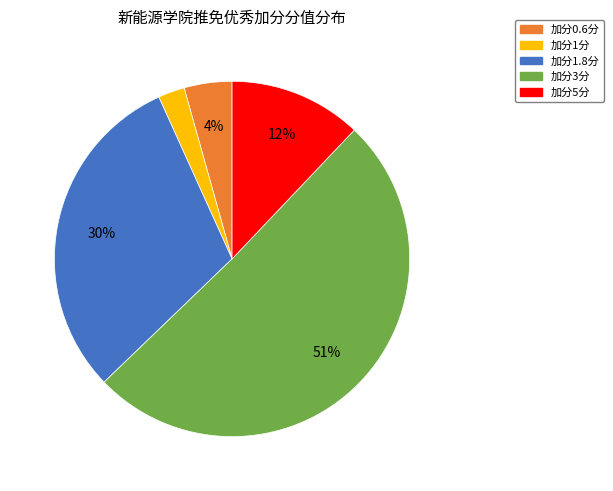

Is there a majority slice in this chart?

Yes